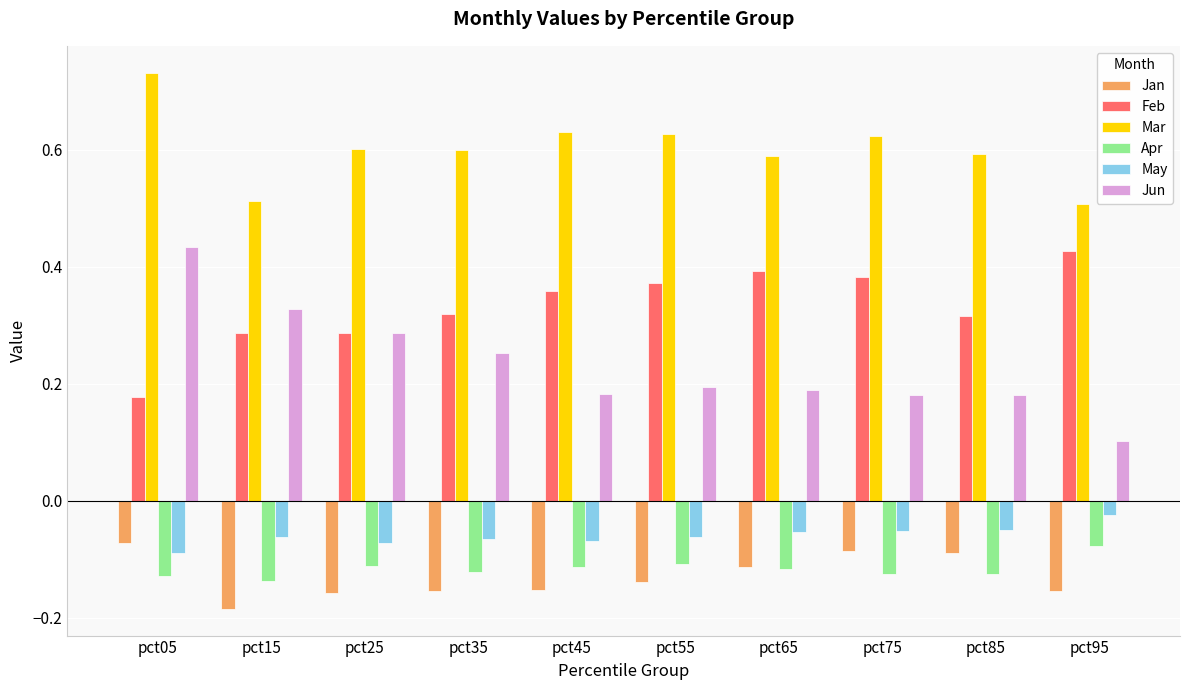

How many categories are shown in the chart?

10